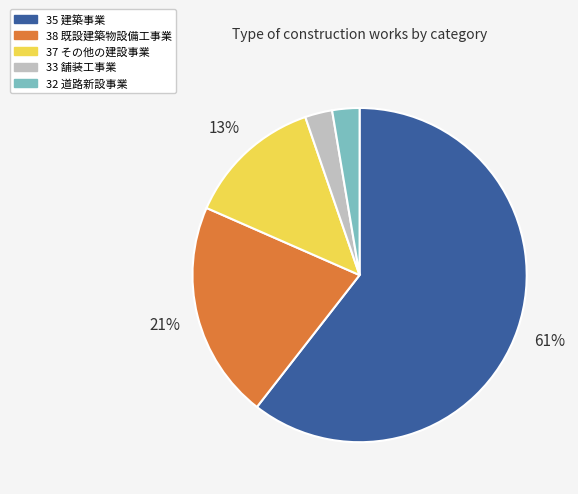

True or false: 32 道路新設事業 accounts for 17% of the total.

False